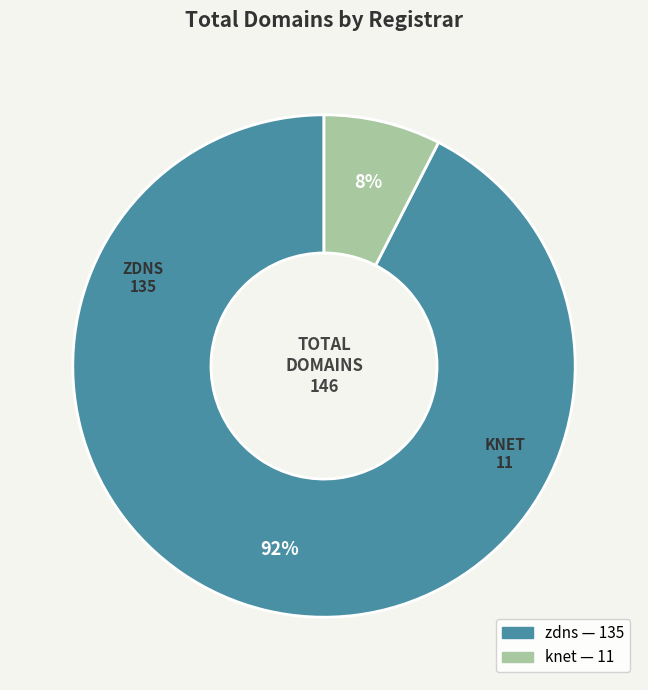

Between zdns and knet, which is larger?

zdns